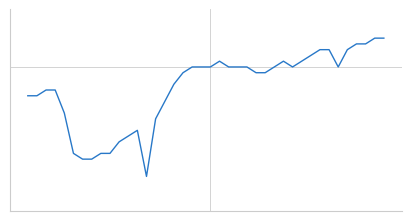

Does the chart display data point markers on the line(s)?

No